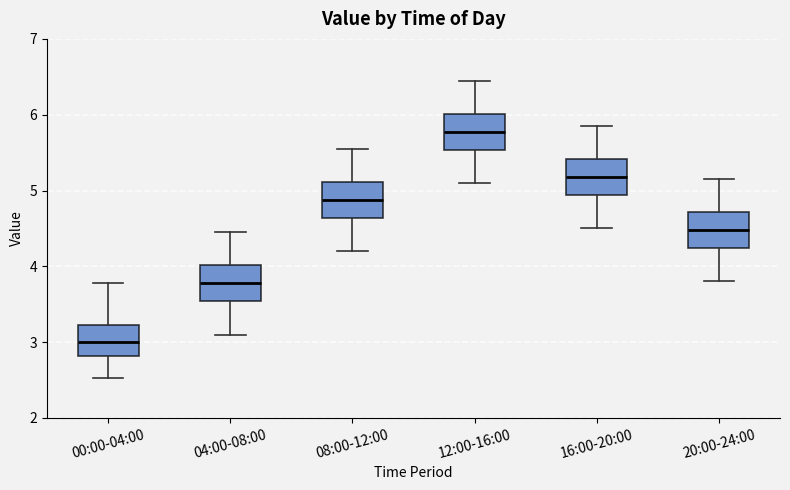

Where is the upper edge of the box for 04:00-08:00 on the y-axis? The values are not printed on the chart, so give them approximately, as read against the axis.

4.0